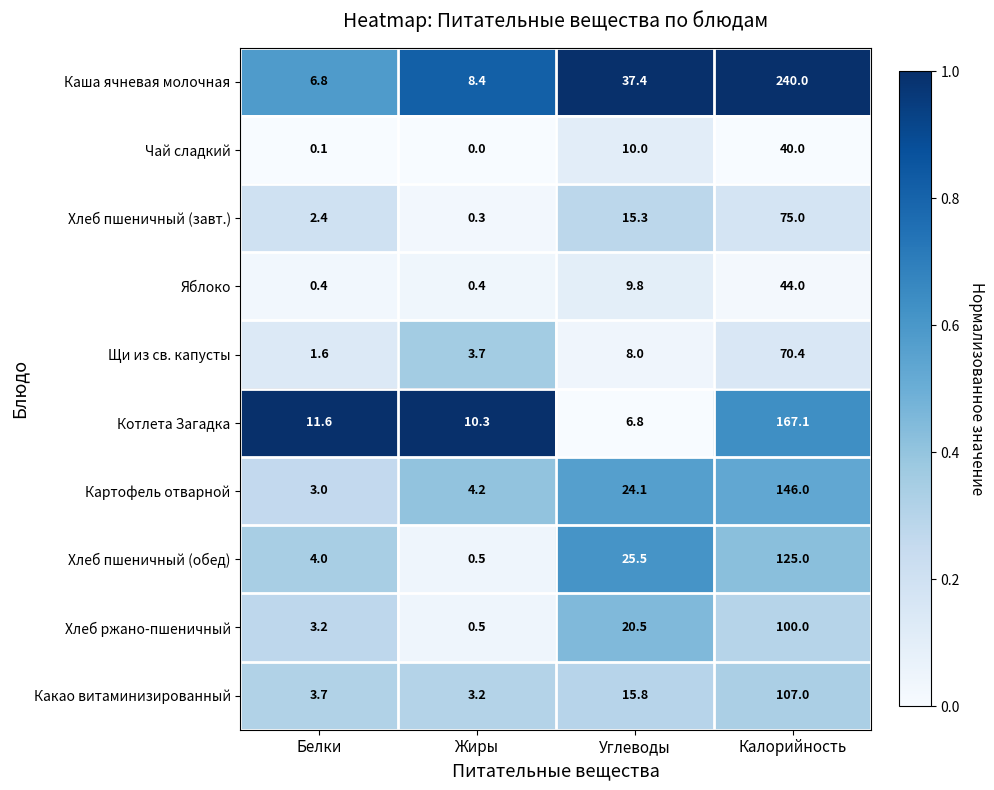

True or false: Каша ячневая молочная has a value of 8.4 at Жиры.

True